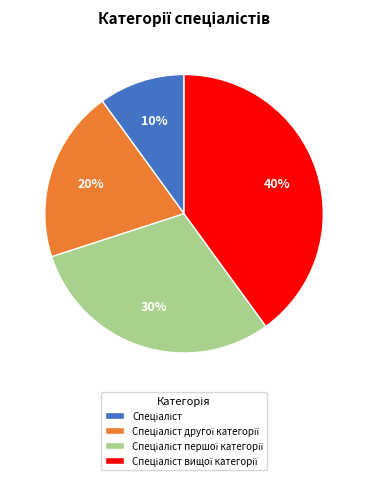

To the nearest percent, what is the difference between the largest and smallest slice percentages?

30%